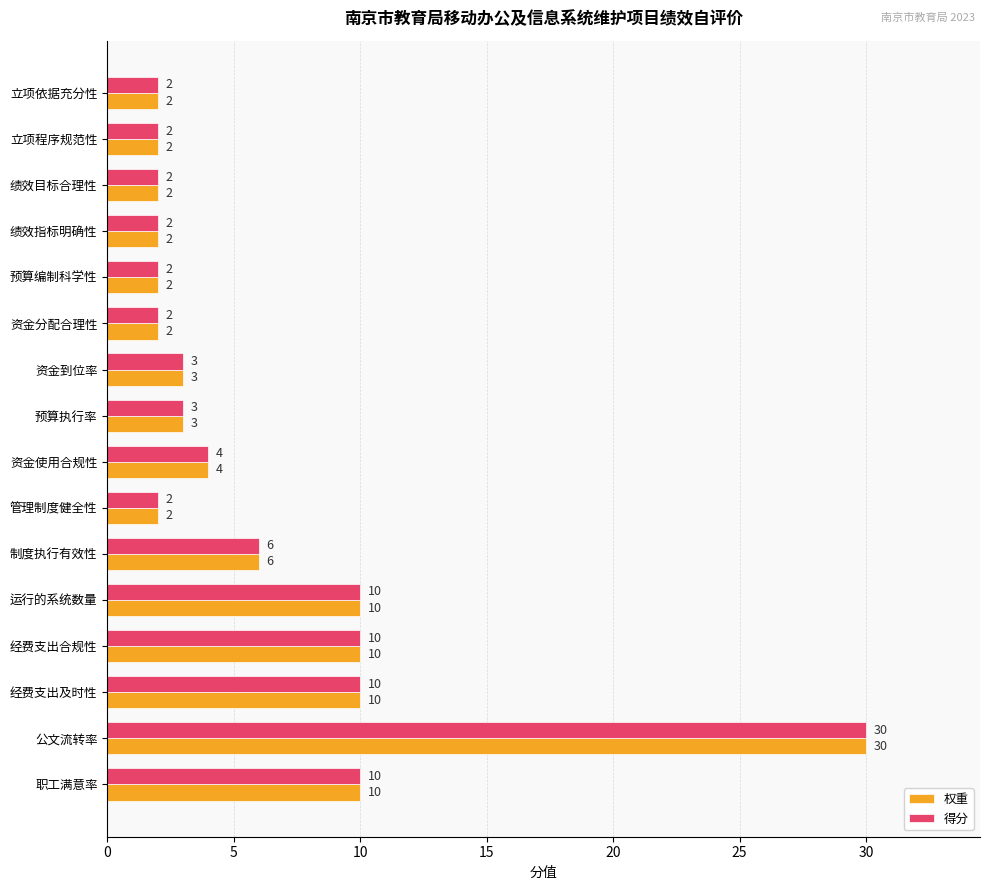

How many distinct data groups are displayed?

2